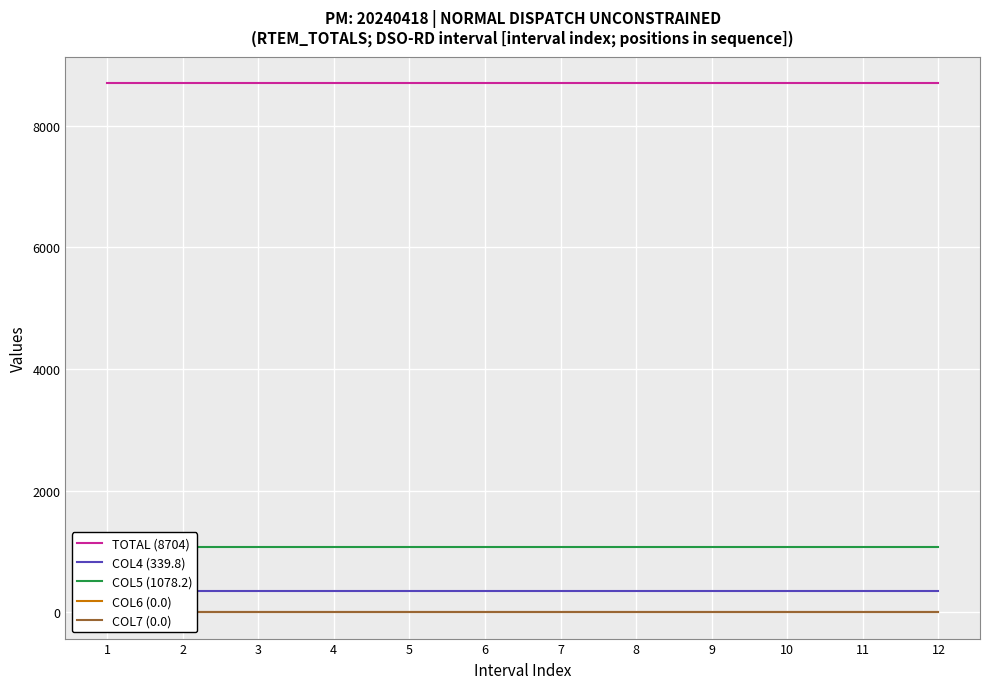

True or false: COL4 (339.8) has more than 0 points higher than both neighbors.

False